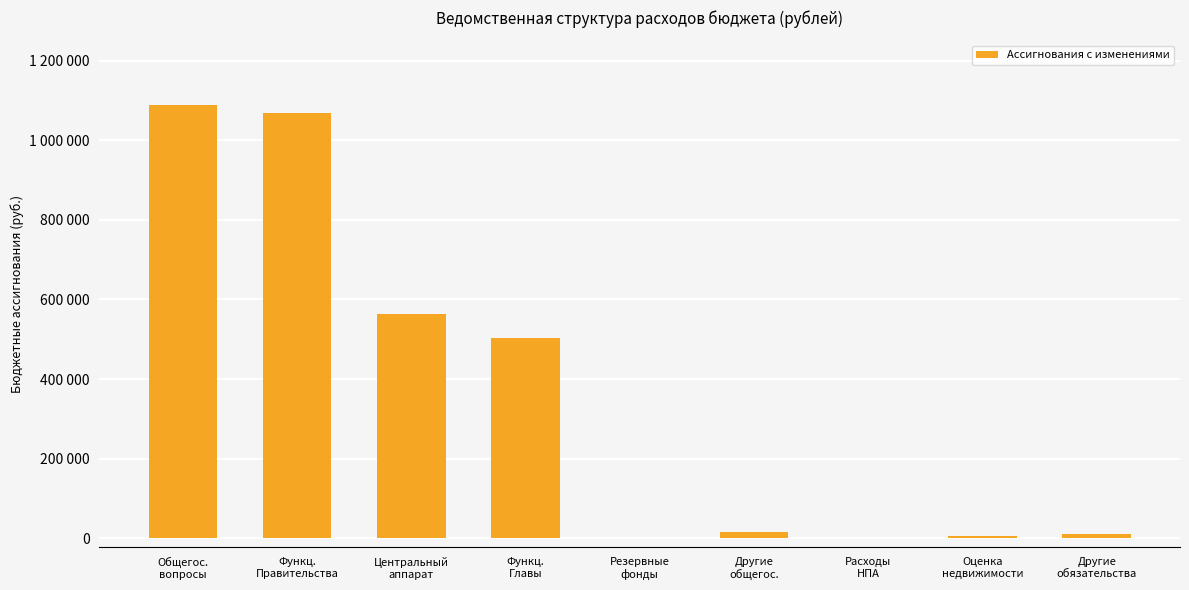

At which label is the value closest to 544222?

Центральный
аппарат